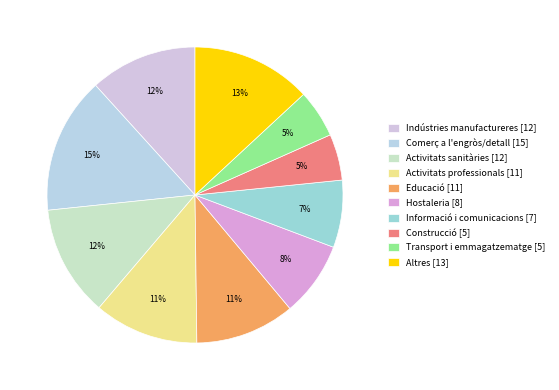

Is there a majority slice in this chart?

No